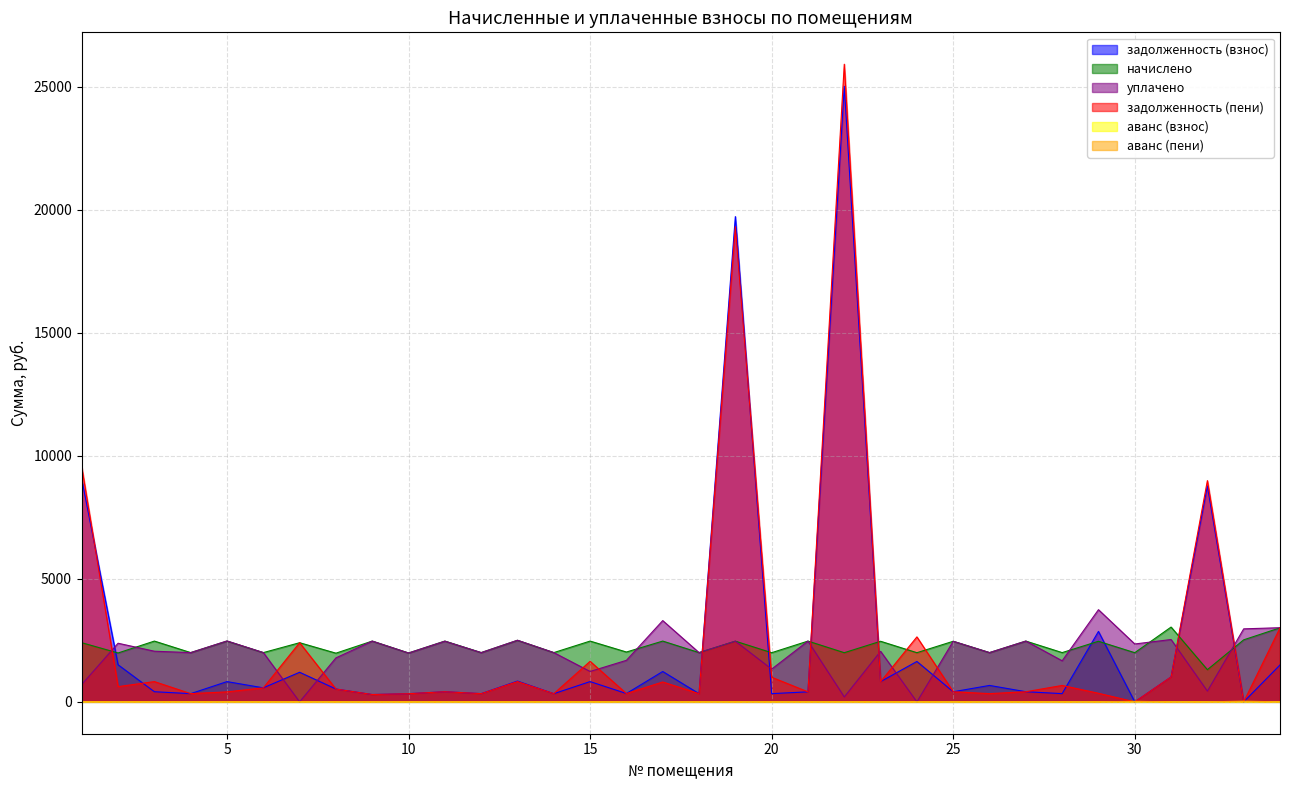

Where is the first local maximum for задолженность (пени)?

3